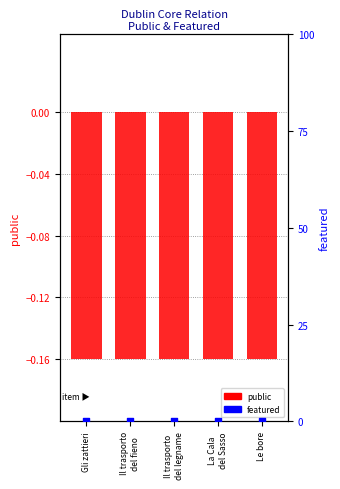

Which series reaches the minimum Y coordinate?

public (log ratio)